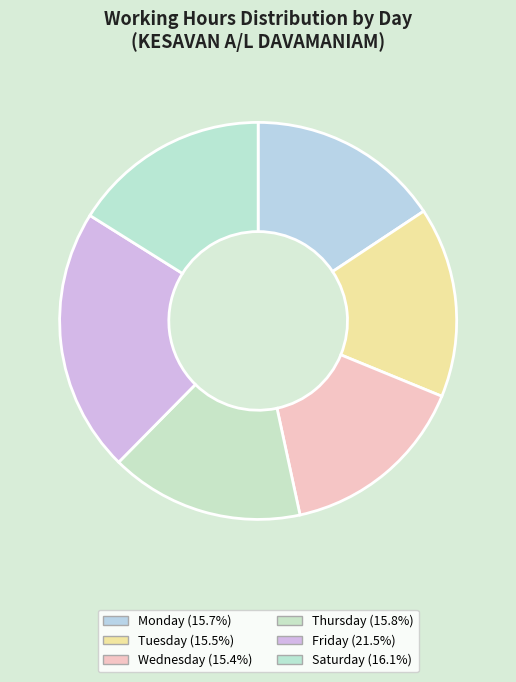

Count the number of slices in the pie.

6